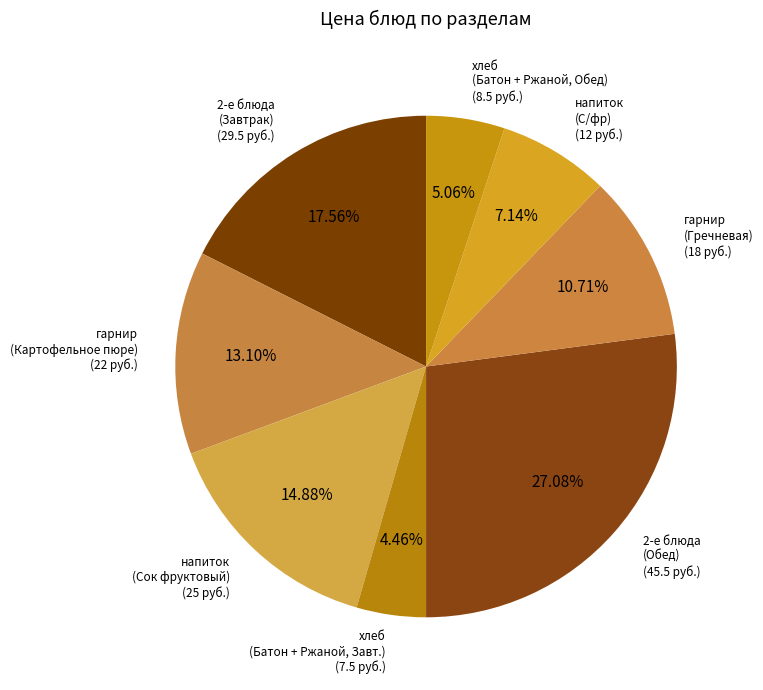

How many segments does this pie chart have?

8